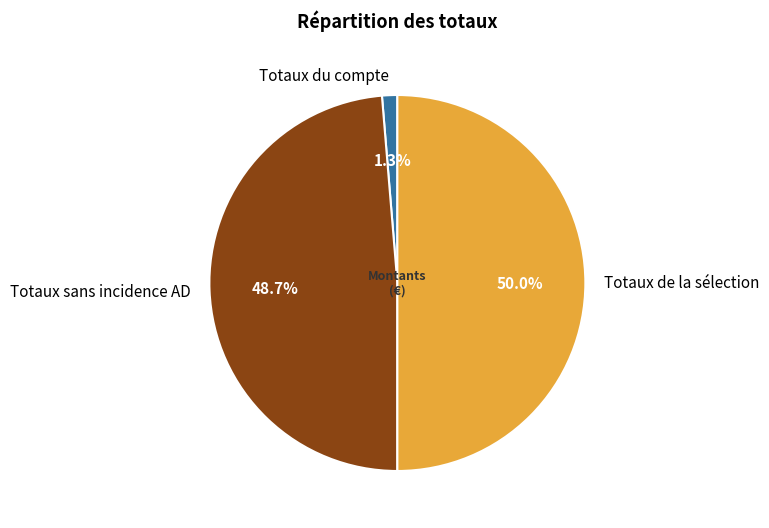

True or false: Totaux sans incidence AD accounts for 49% of the total.

True